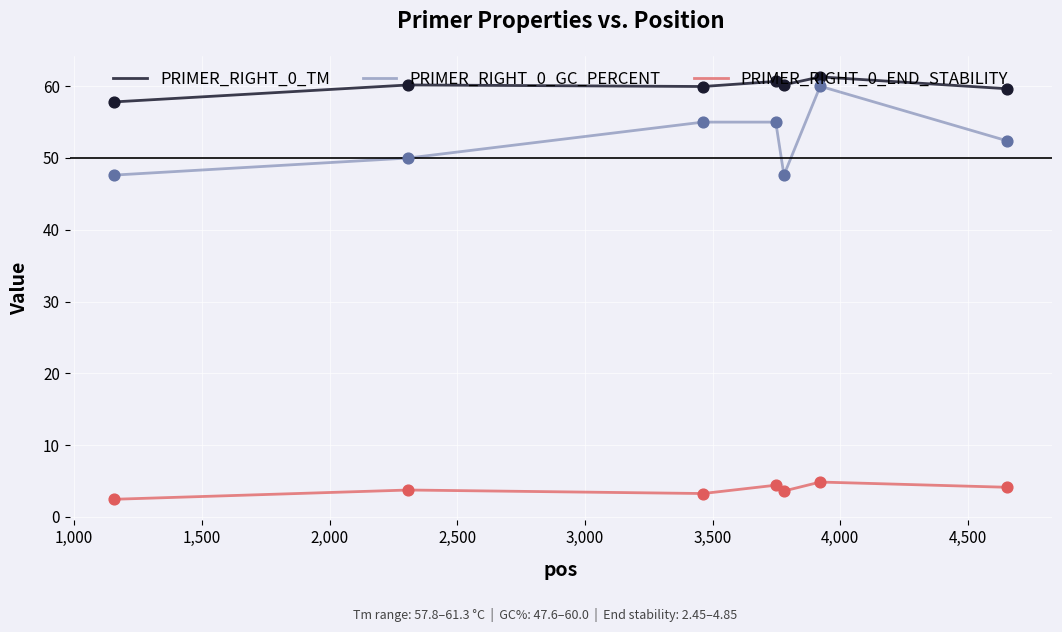

Which series has the largest range (max minus min)?

PRIMER_RIGHT_0_GC_PERCENT